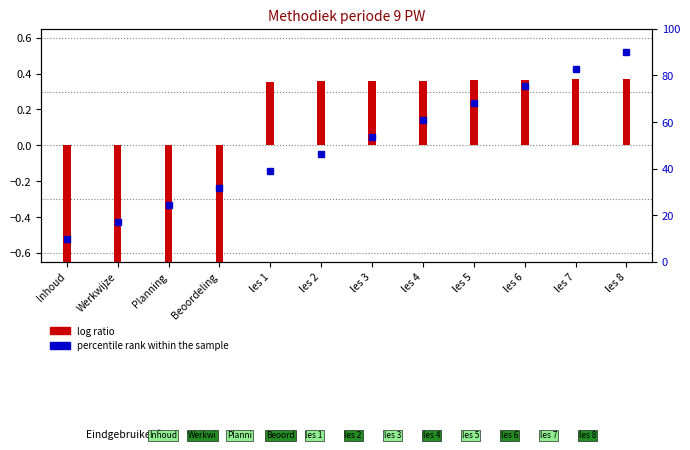

Reading right to left, what are all the values shown in this chart?

0.4	0.4	0.4	0.4	0.4	0.4	0.4	0.4	-0.7	-0.7	-0.7	-0.7